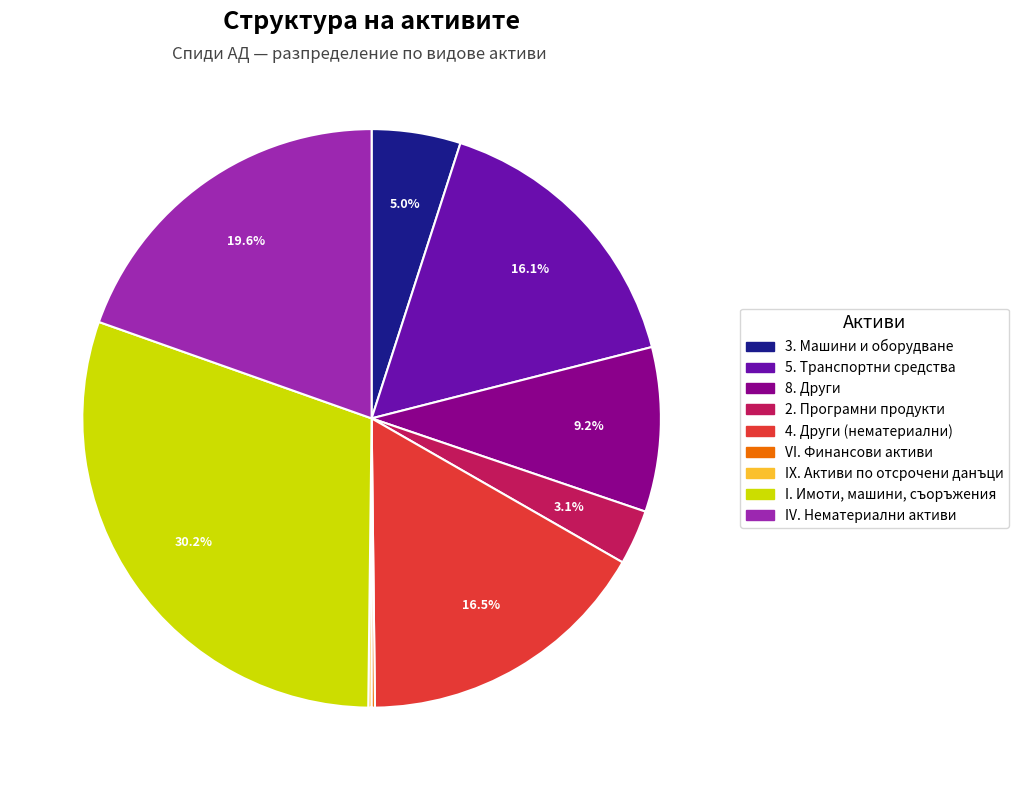

To the nearest percent, what portion does IV. Нематериални активи represent?

20%